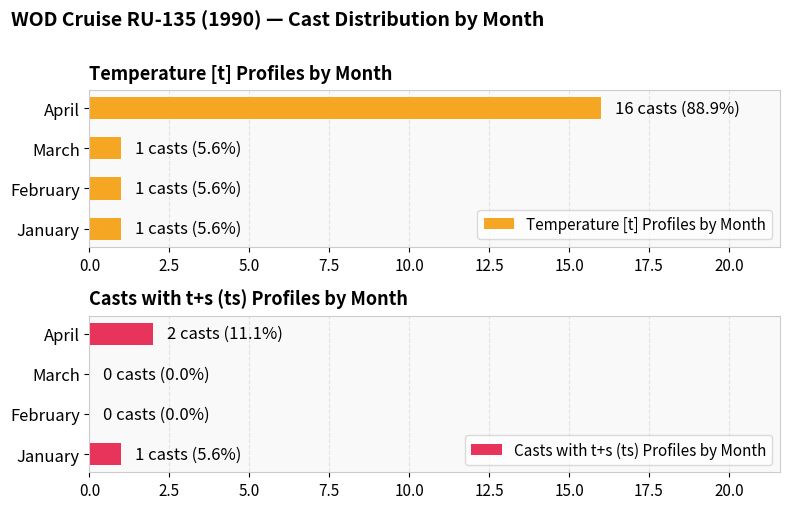

Count the number of categories in the chart.

4